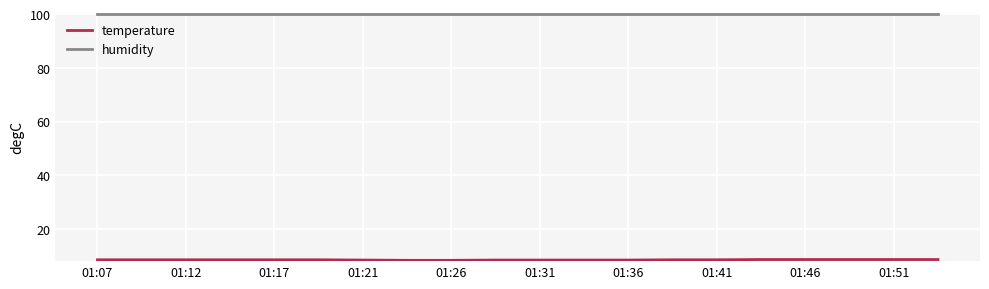

What is the greatest value displayed?

99.9